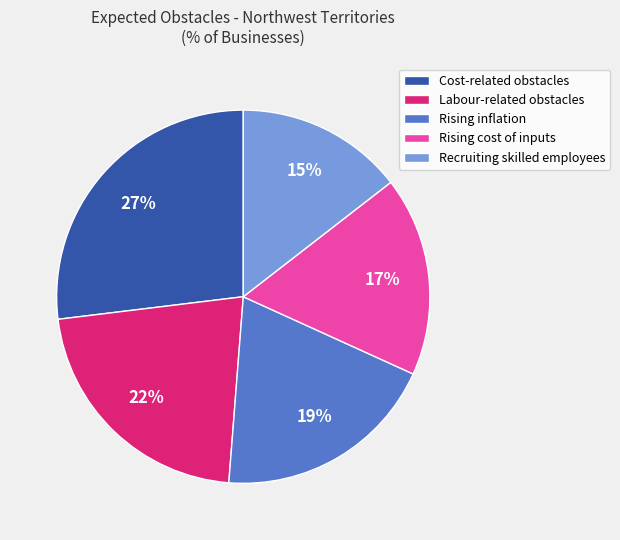

Is it true that Labour-related obstacles is 22% of the pie?

True